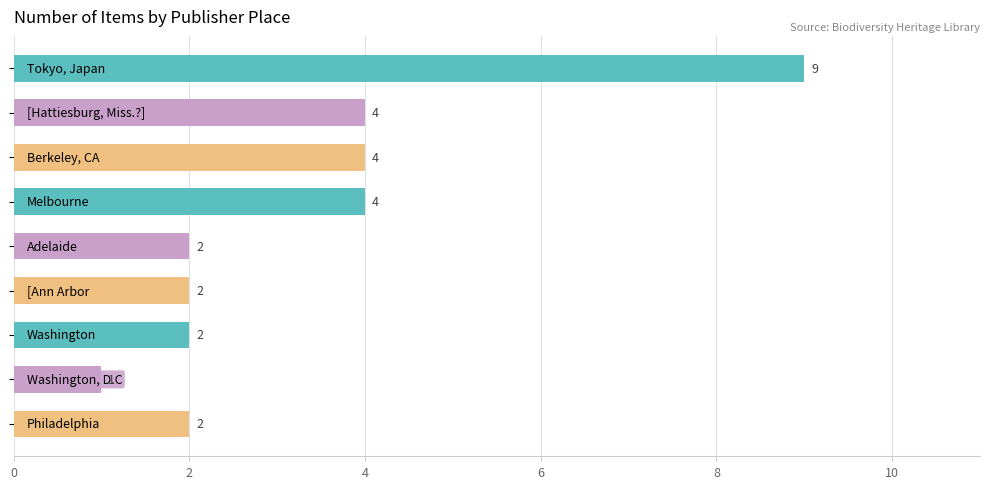

What is the sum of all values?

30